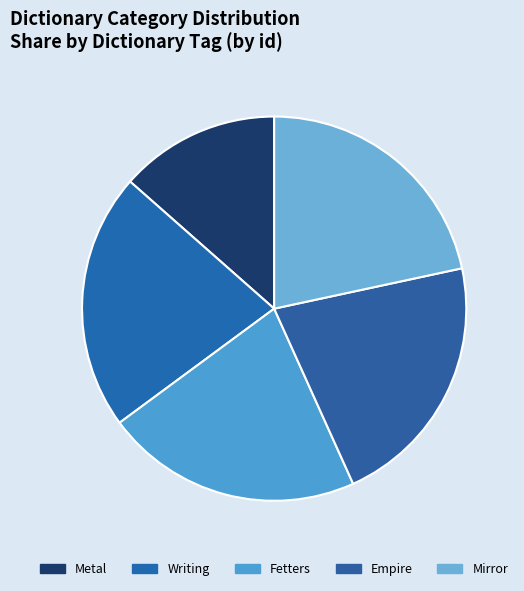

To the nearest percent, what percentage of the pie is Empire?

22%